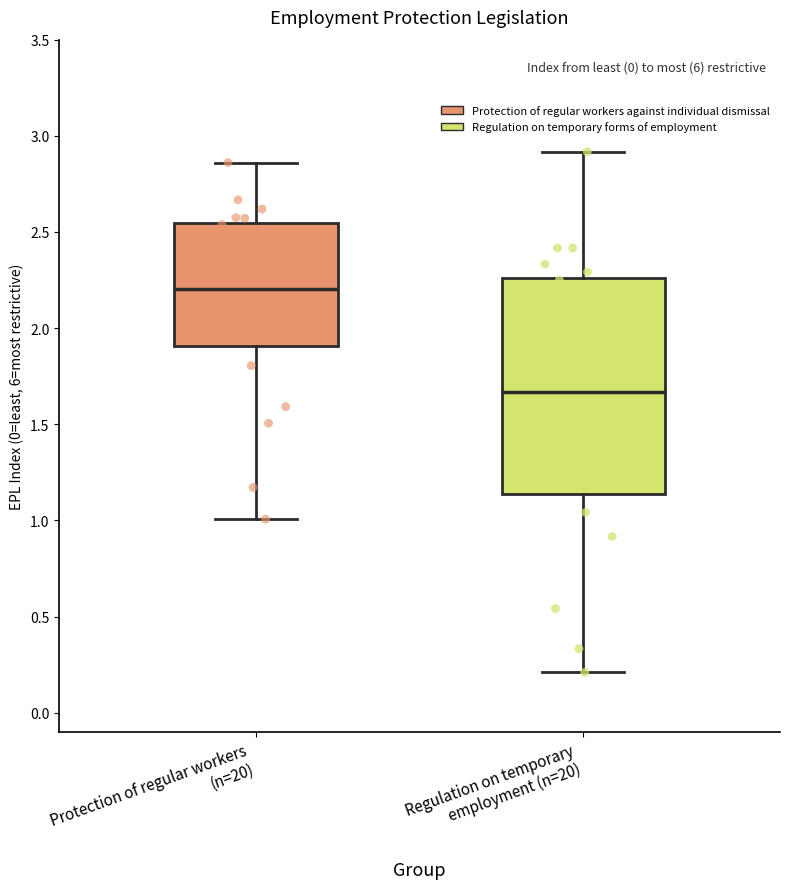

Which box is the tallest, from its lower edge to its upper edge?

Regulation on temporary employment (n=20)